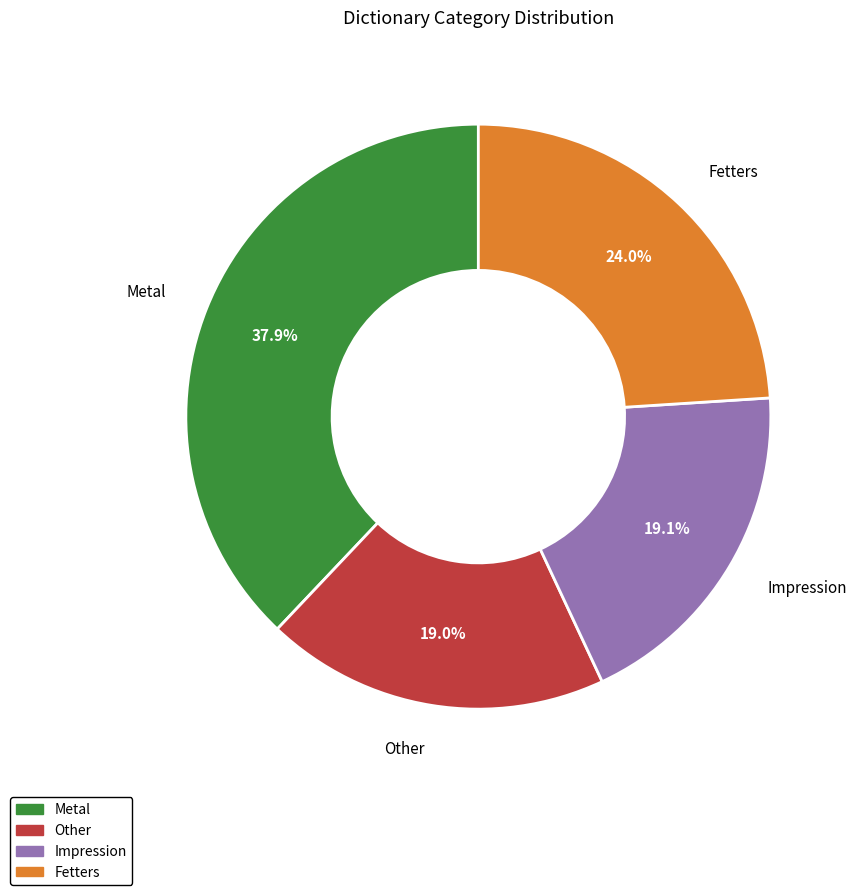

How many slices are in this pie chart?

4